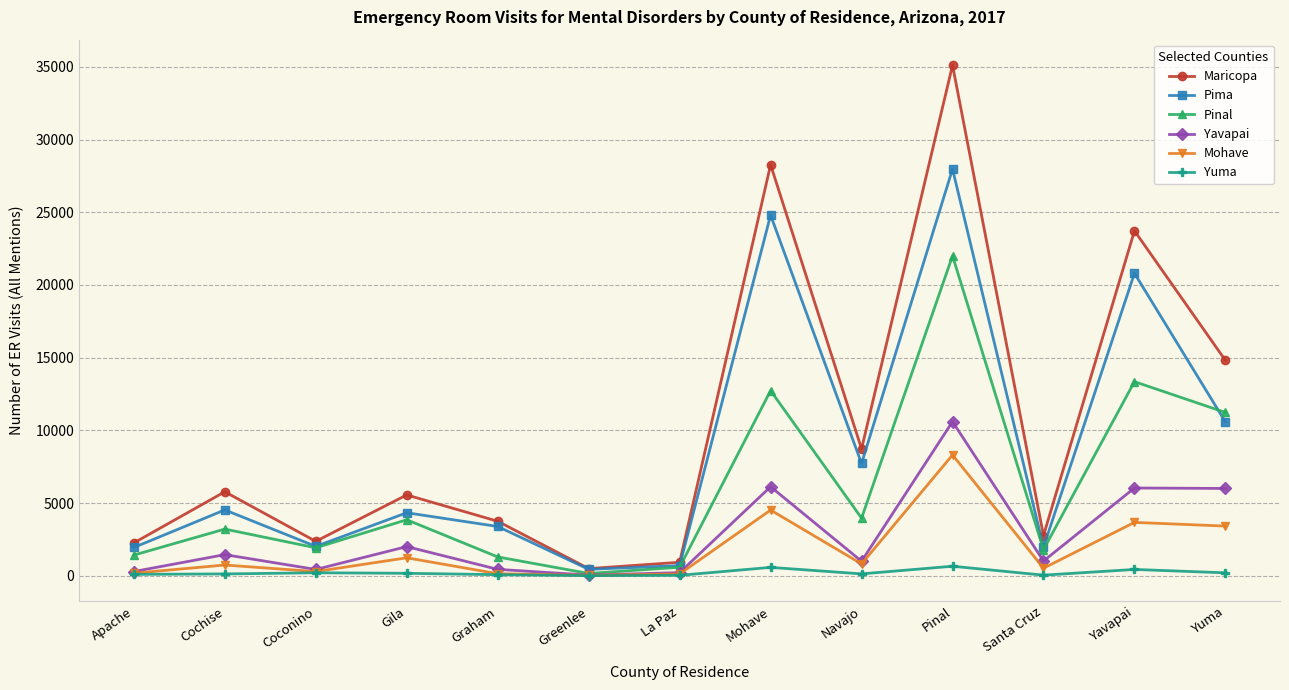

Where is the first local minimum for Pinal?

Coconino